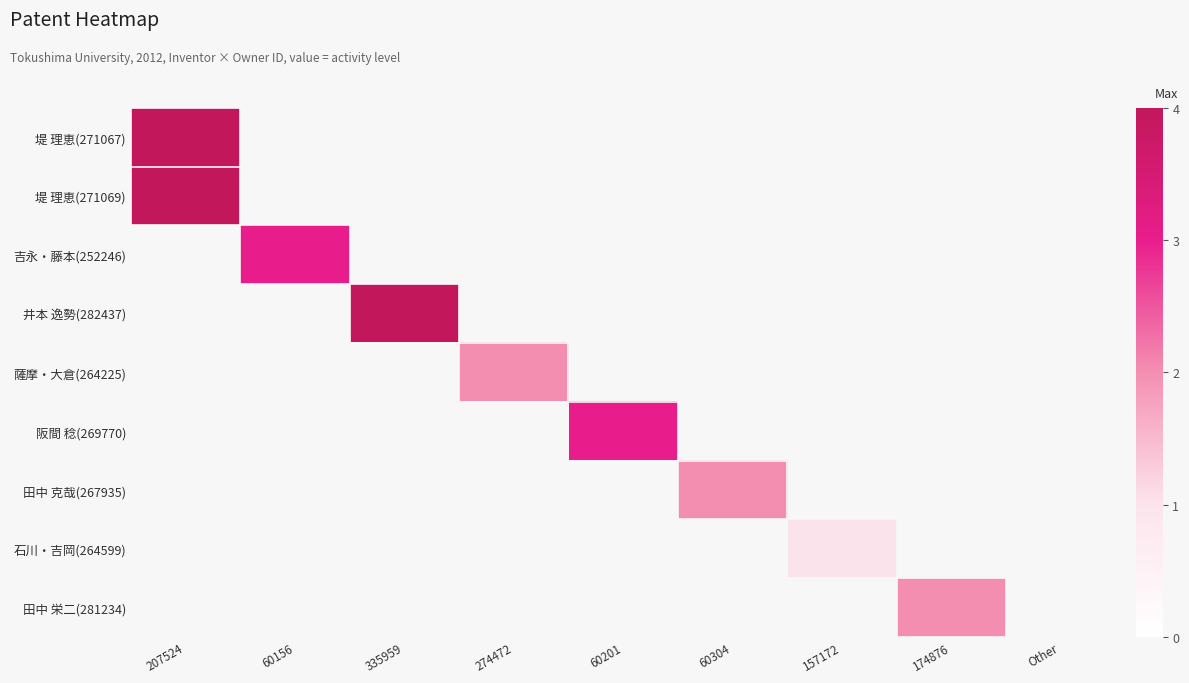

Which series has the widest spread of values?

堤 理恵(271067)